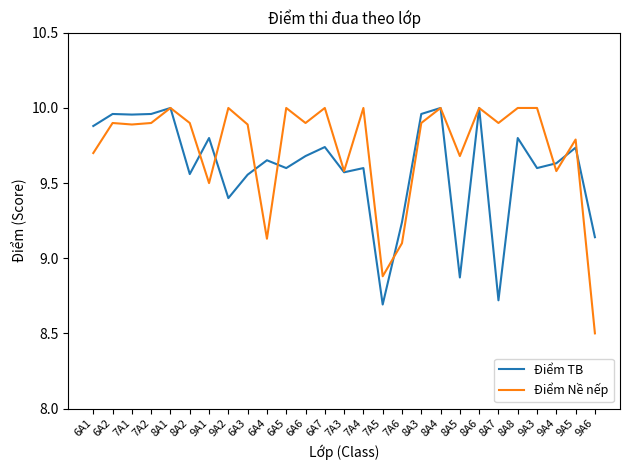

Which series has the widest spread of values?

Điểm Nề nếp